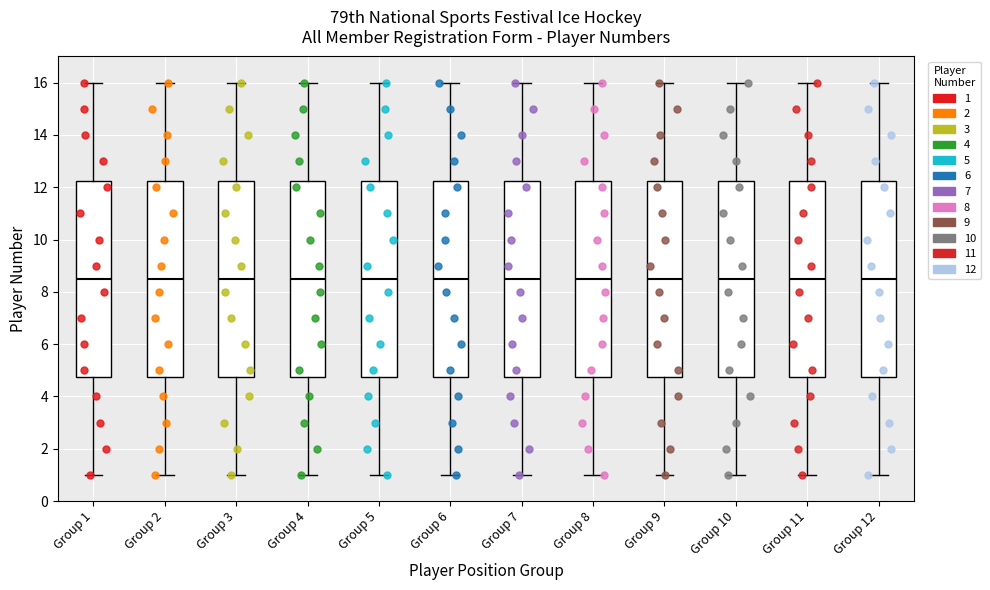

Where does the upper whisker of the box for Group 1 end on the y-axis? The values are not printed on the chart, so give them approximately, as read against the axis.

16.0